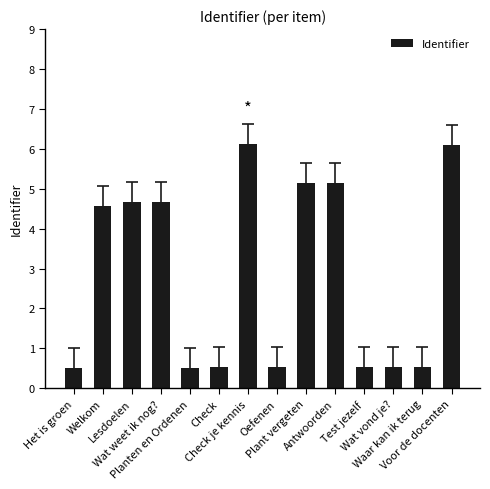

What is the sum of the values at Voor de docenten and Lesdoelen?

10.8